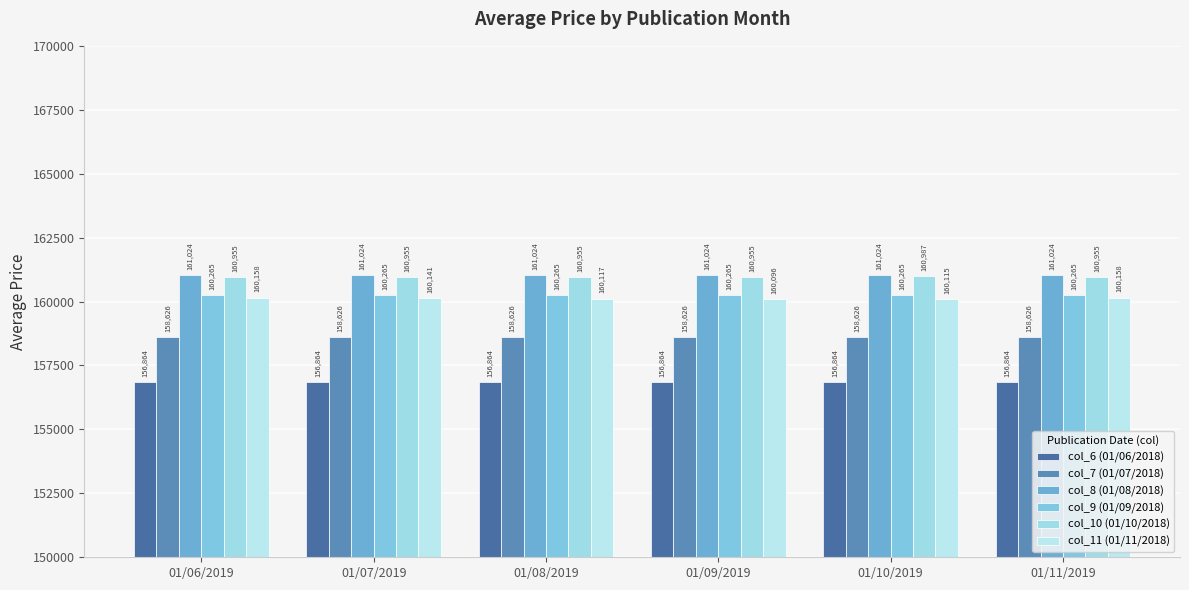

At which category is the sum across all series the highest?

01/06/2019